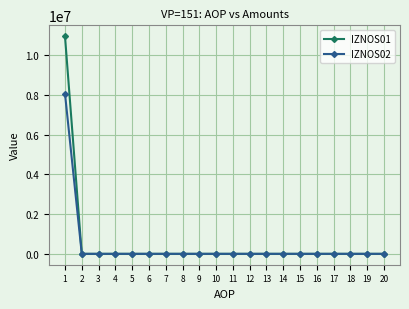

How many distinct data groups are displayed?

2